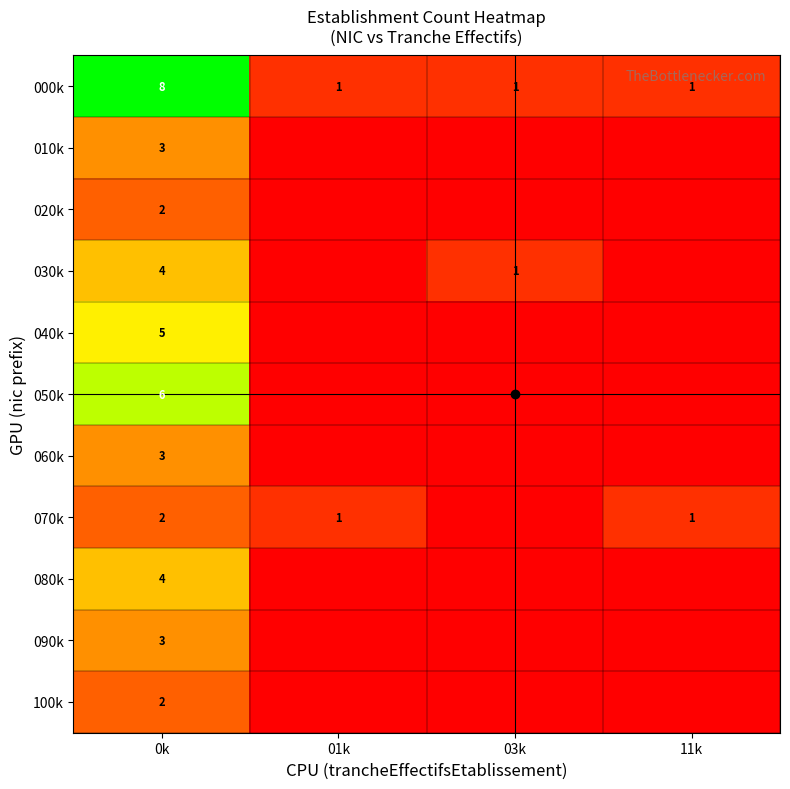

What is the spread (max minus min) of values at 01k?

1